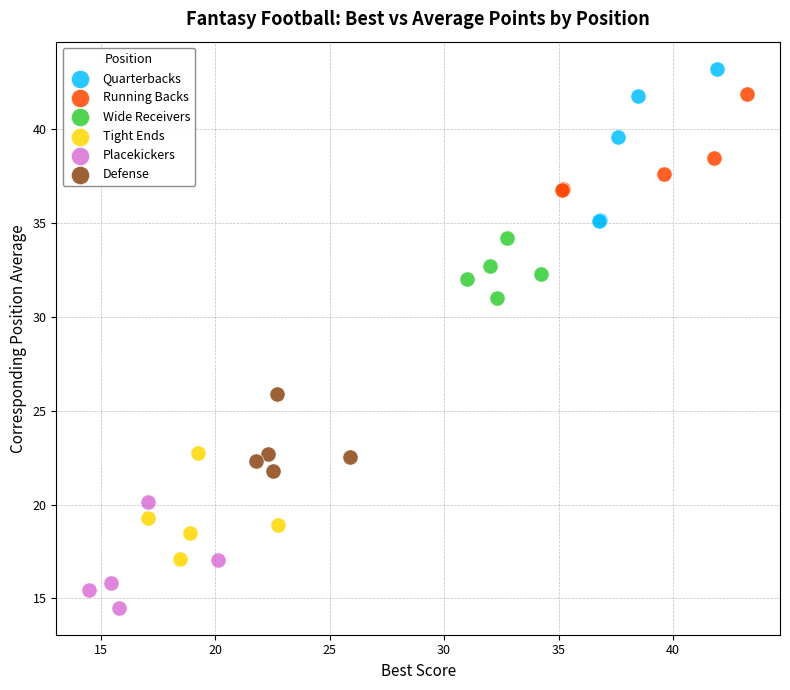

What are all the series names shown in the legend?

Quarterbacks, Running Backs, Wide Receivers, Tight Ends, Placekickers, Defense